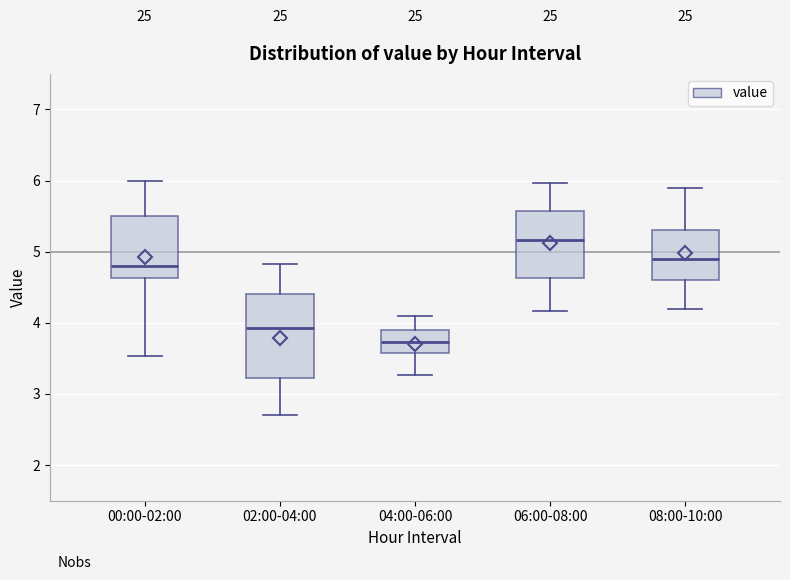

Reading left to right, transcribe this box plot: for each box, give where its median line is, the range the box spans, and where its two whiskers end, as read against the y-axis. The values are not printed on the chart, so give them approximately, as read against the axis.

00:00-02:00: median 4.8, box 4.6 to 5.5, whiskers 3.5 to 6.0
02:00-04:00: median 3.9, box 3.2 to 4.4, whiskers 2.7 to 4.8
04:00-06:00: median 3.7, box 3.6 to 3.9, whiskers 3.3 to 4.1
06:00-08:00: median 5.2, box 4.6 to 5.6, whiskers 4.2 to 6.0
08:00-10:00: median 4.9, box 4.6 to 5.3, whiskers 4.2 to 5.9